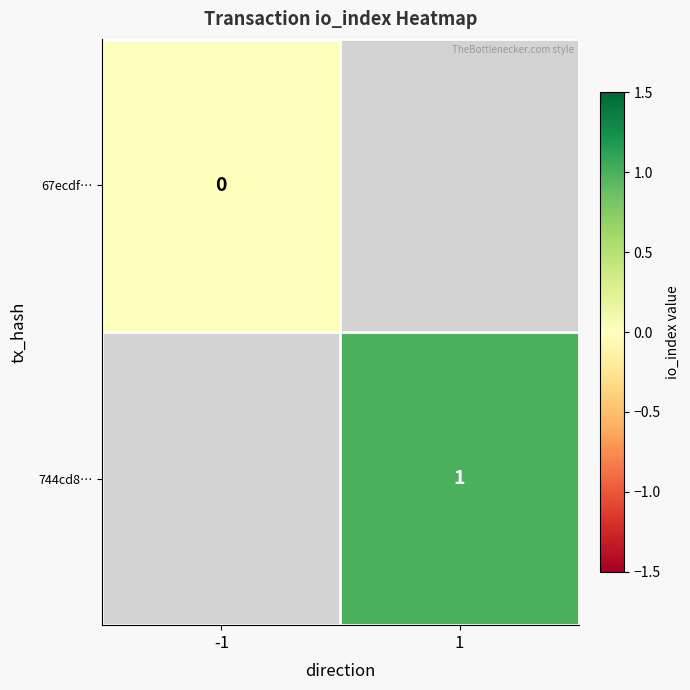

The 744cd8… series shows 1 at 1. True or false?

True